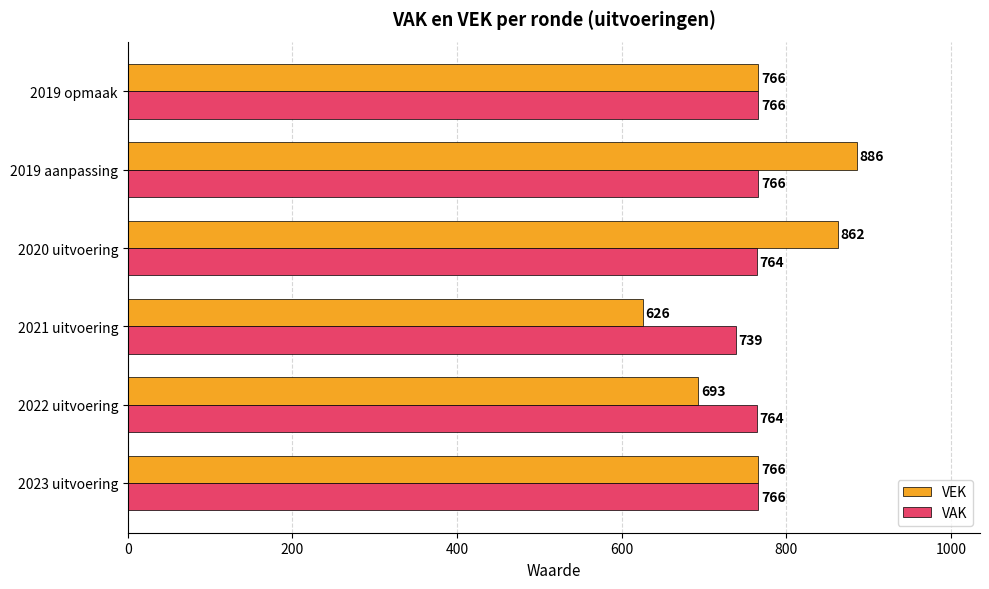

What is the average value of the VAK series?

761